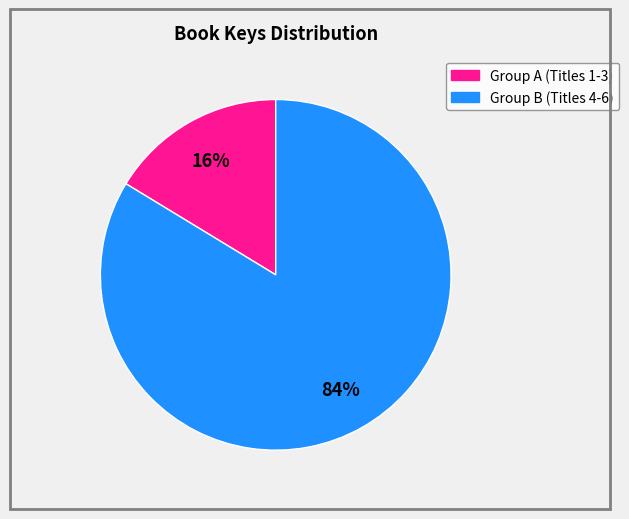

To the nearest percent, what is the average slice percentage?

50%